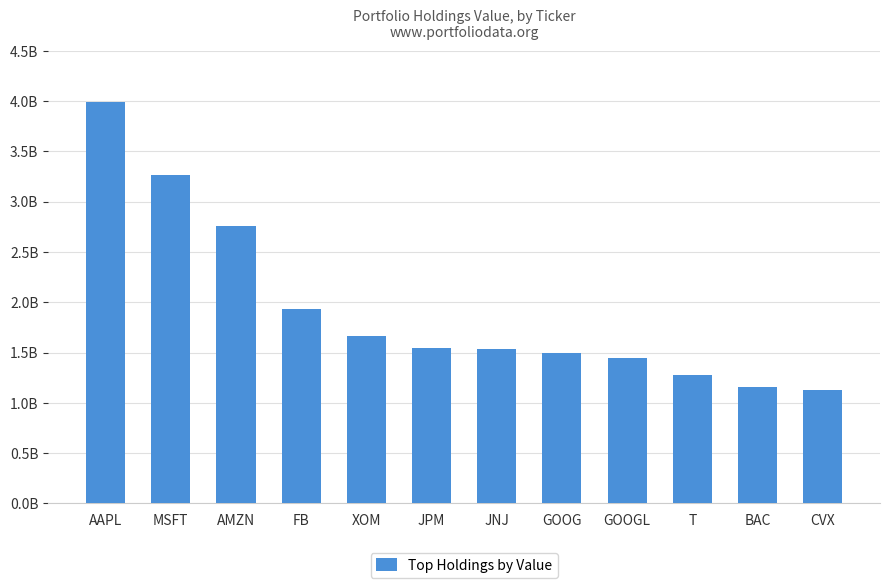

What is the sum of the values at CVX and T?

2408040000